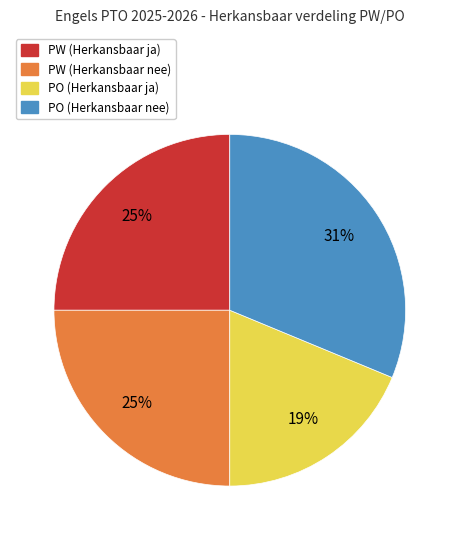

Is there any slice that represents more than half of the pie?

No